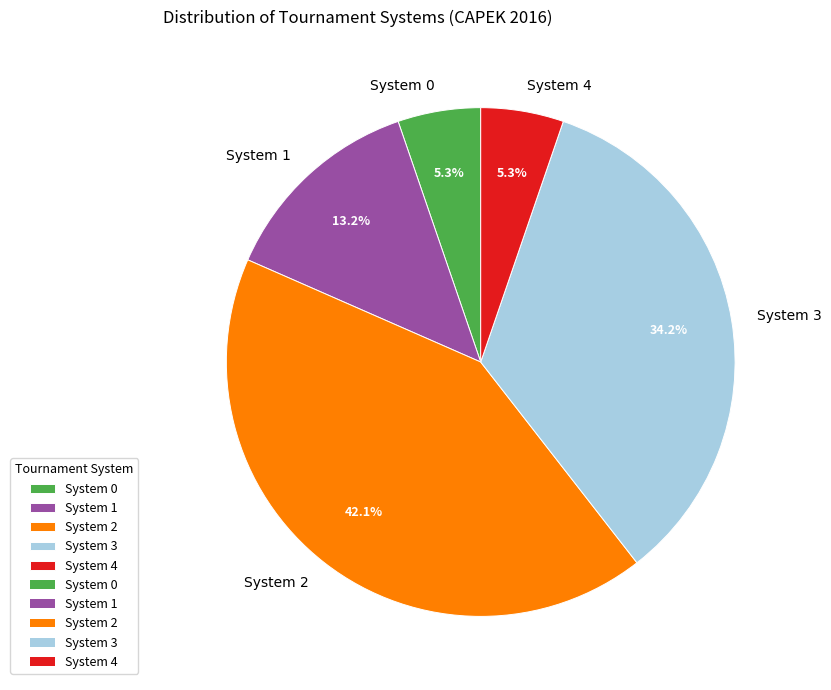

Count the number of slices in the pie.

5